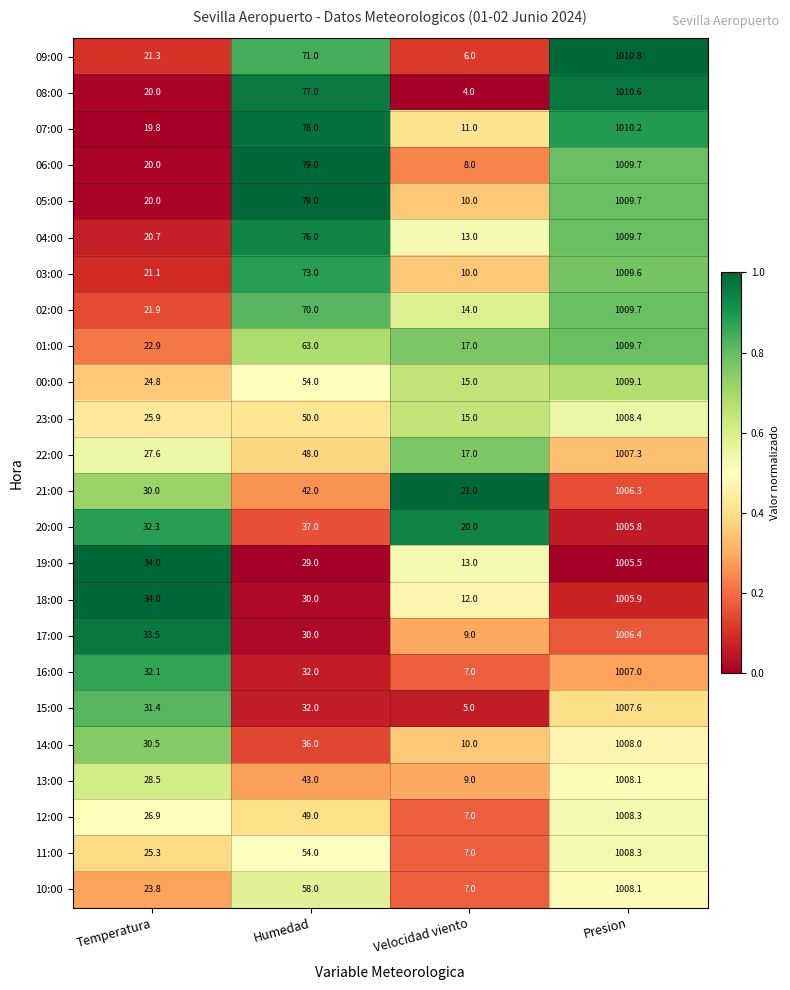

Where is 01:00 nearest to the value 513?

Humedad